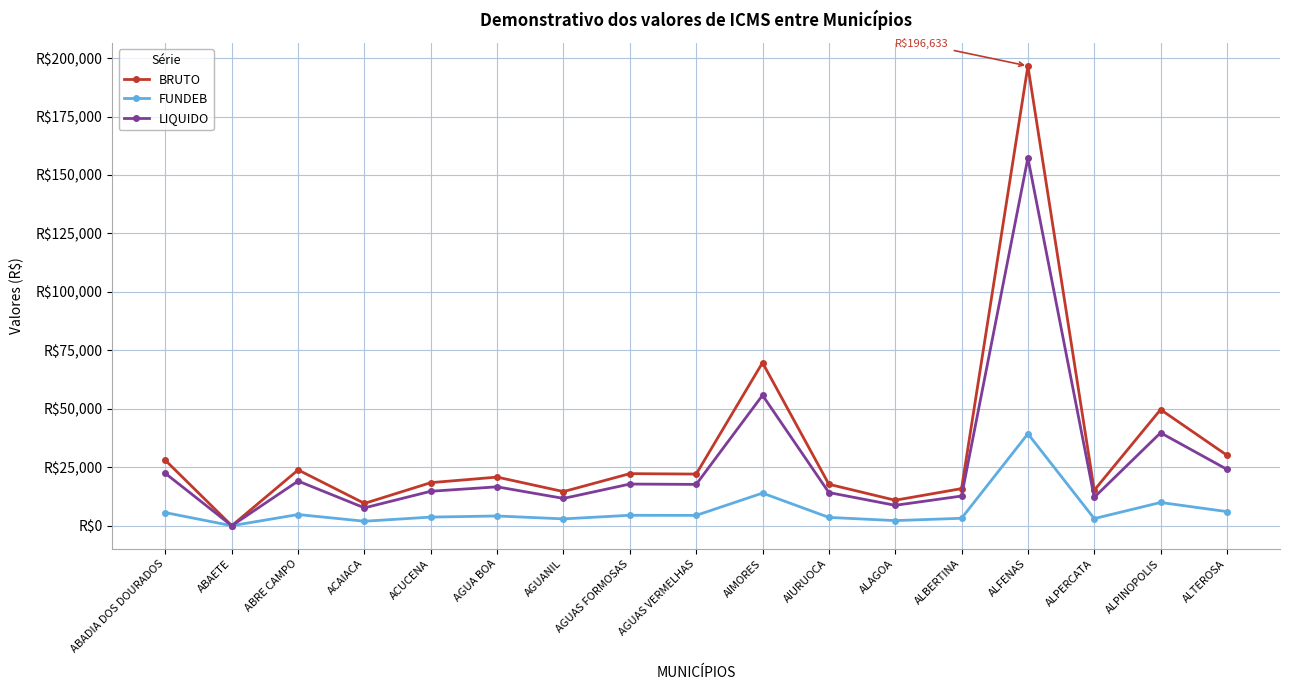

Rank the series by their average value, from highest to lowest.

BRUTO, LIQUIDO, FUNDEB